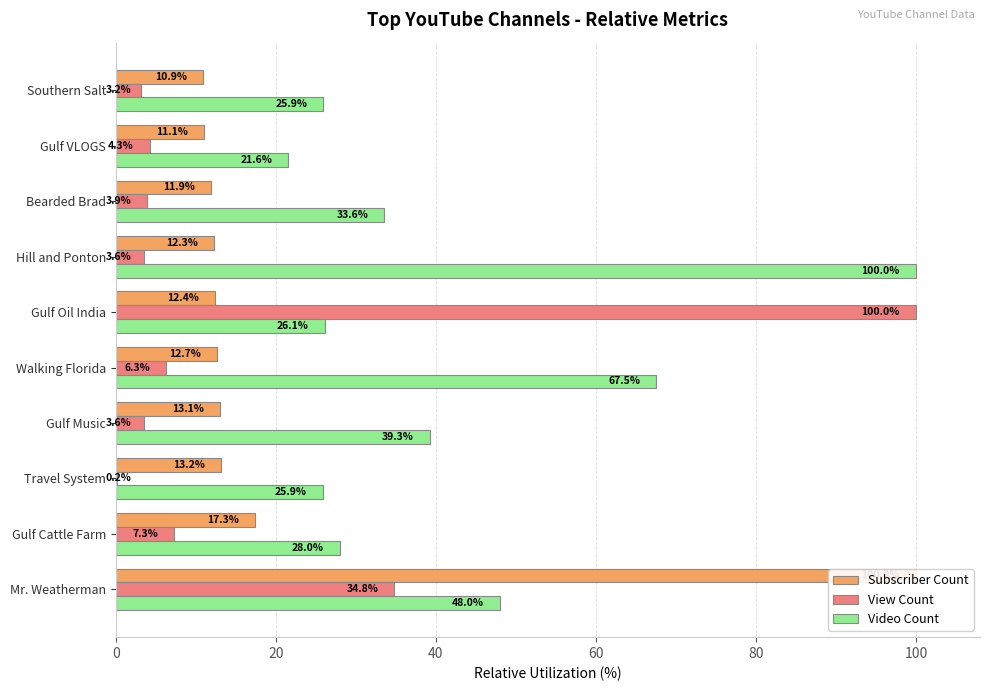

Is it true that View Count equals 22.3 at 0?

False